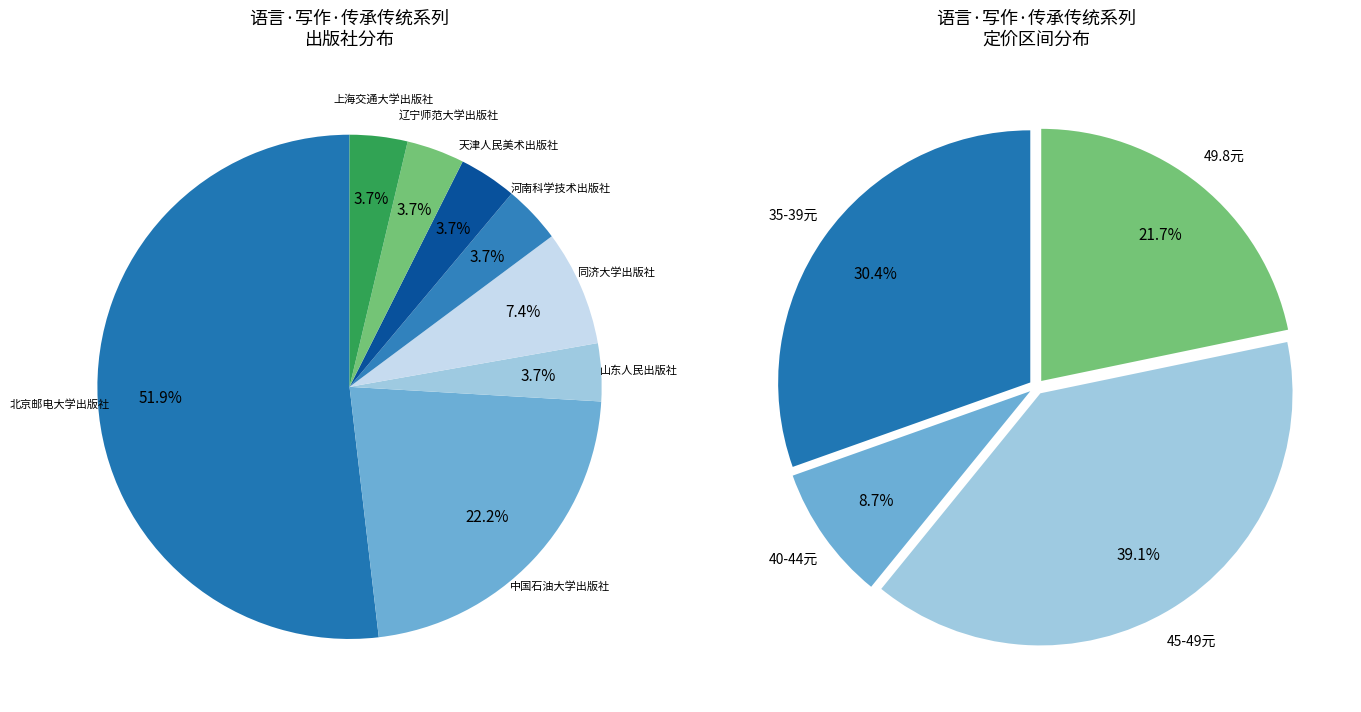

Do 中国石油大学出版社 and 上海交通大学出版社 together represent more than half of the pie?

No